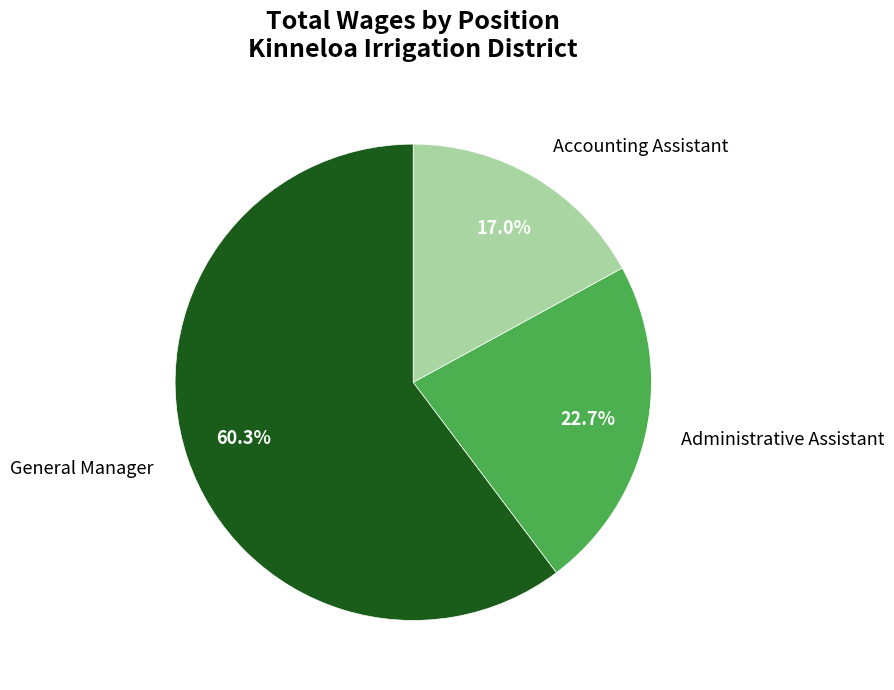

Rank the categories by value from highest to lowest.

General Manager, Administrative Assistant, Accounting Assistant